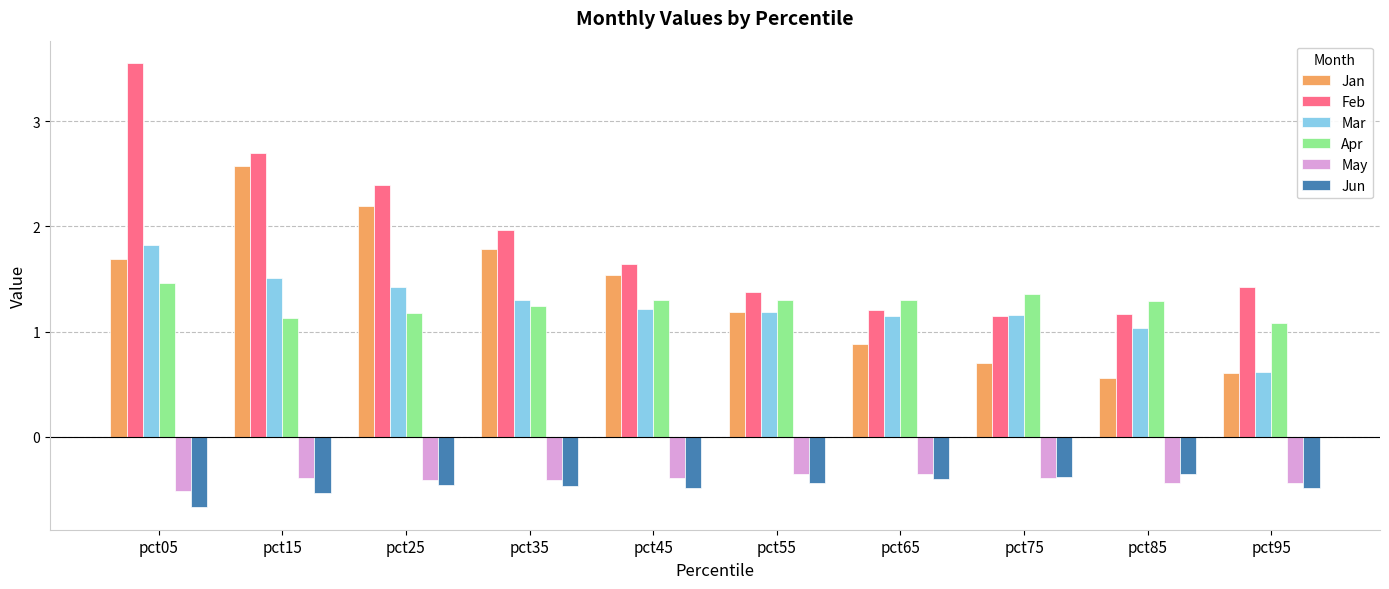

What is the sum of all May values?

-4.1